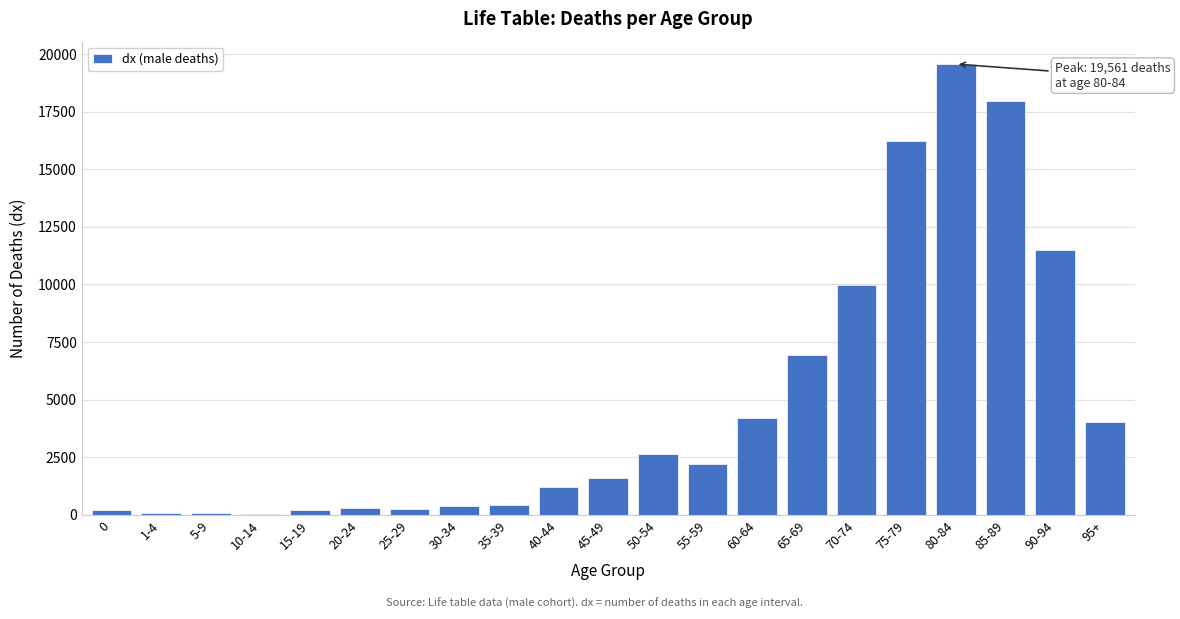

What is the sum of all values?

100000